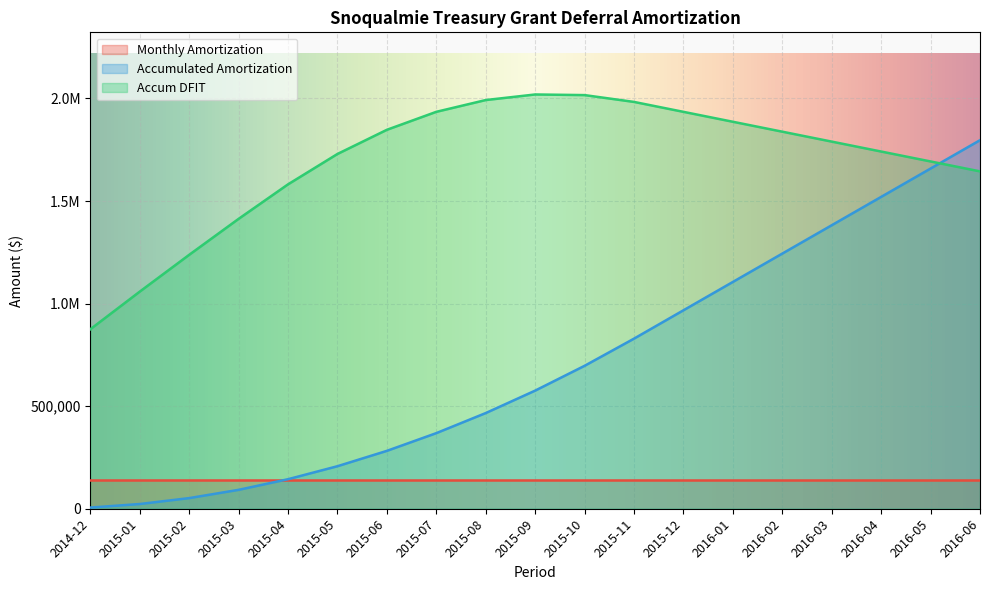

What is the minimum value shown in the chart?

5757.7